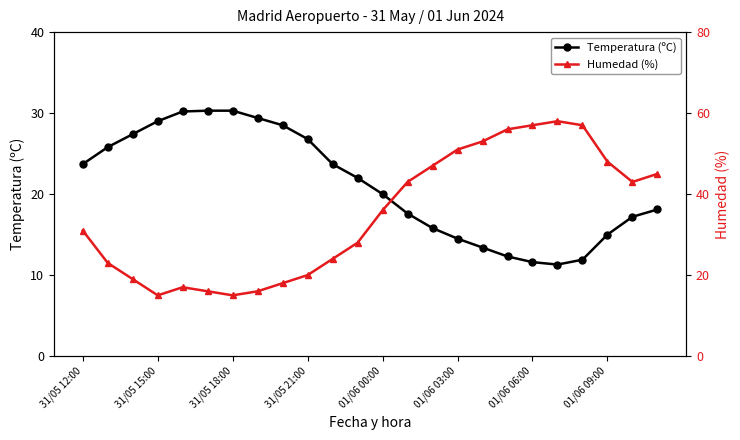

The value of Humedad (%) at 22 is 62.8. True or false?

False